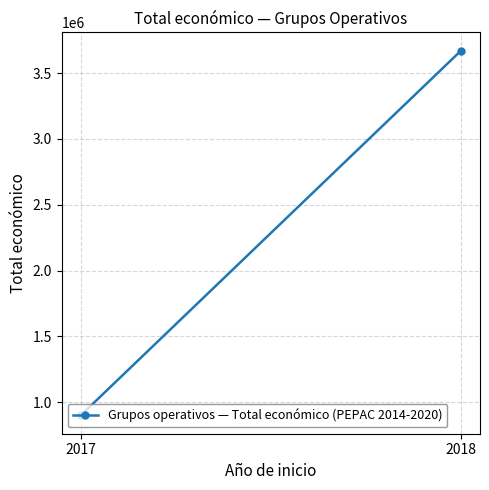

True or false: the data shows 459422.3 at 2017.

False